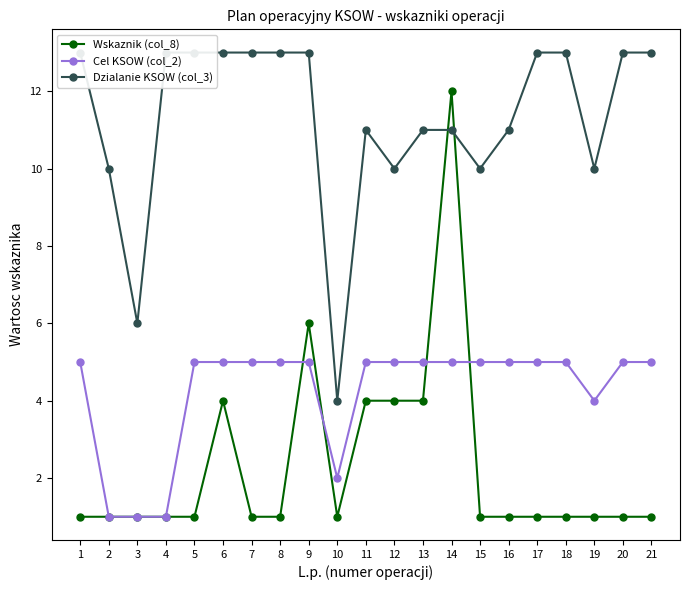

How many intersections are there between Cel KSOW (col_2) and Wskaznik (col_8)?

4